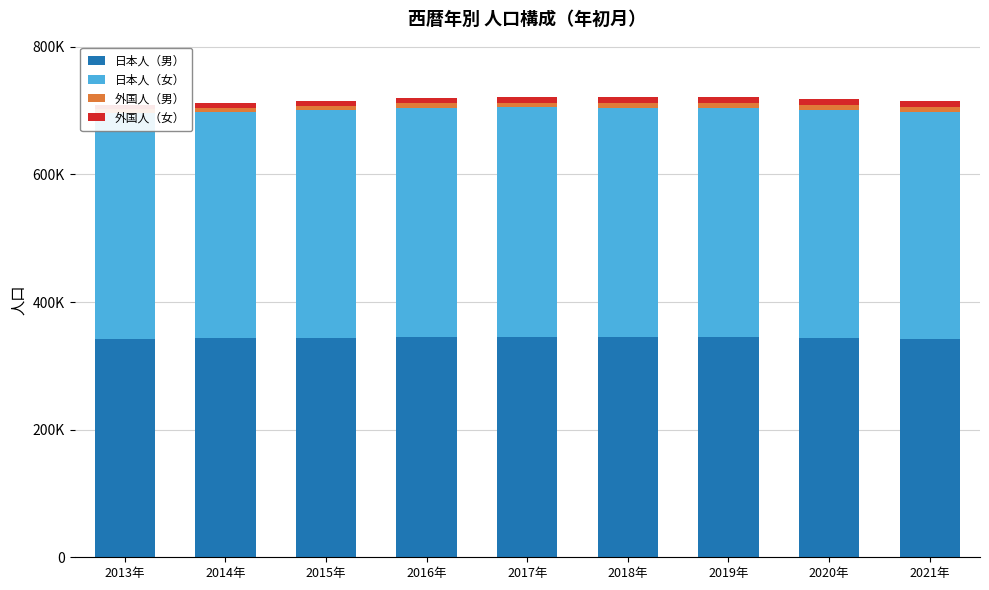

Is the value of 日本人（女） at 2016年 greater than the value of 外国人（女） at 2013年?

Yes